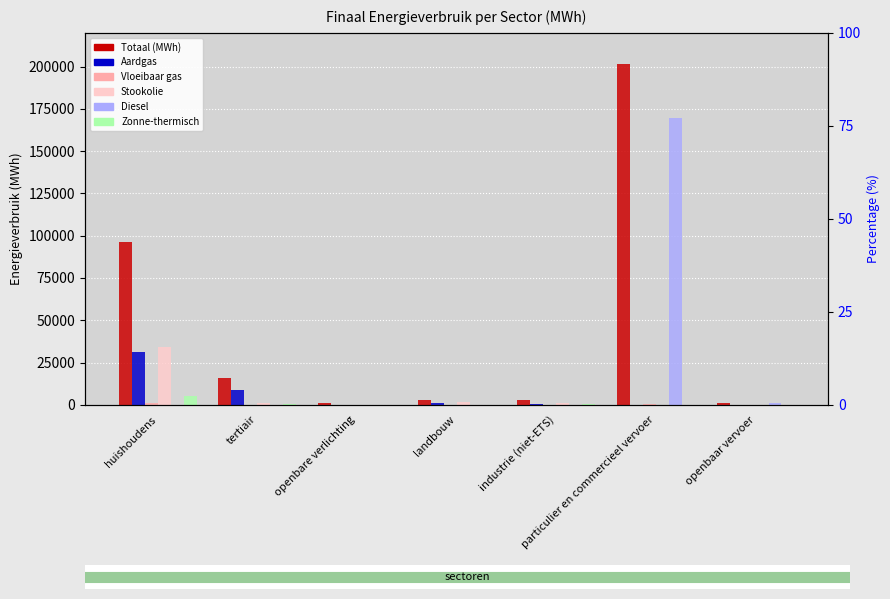

How many bars are there in each group?

6